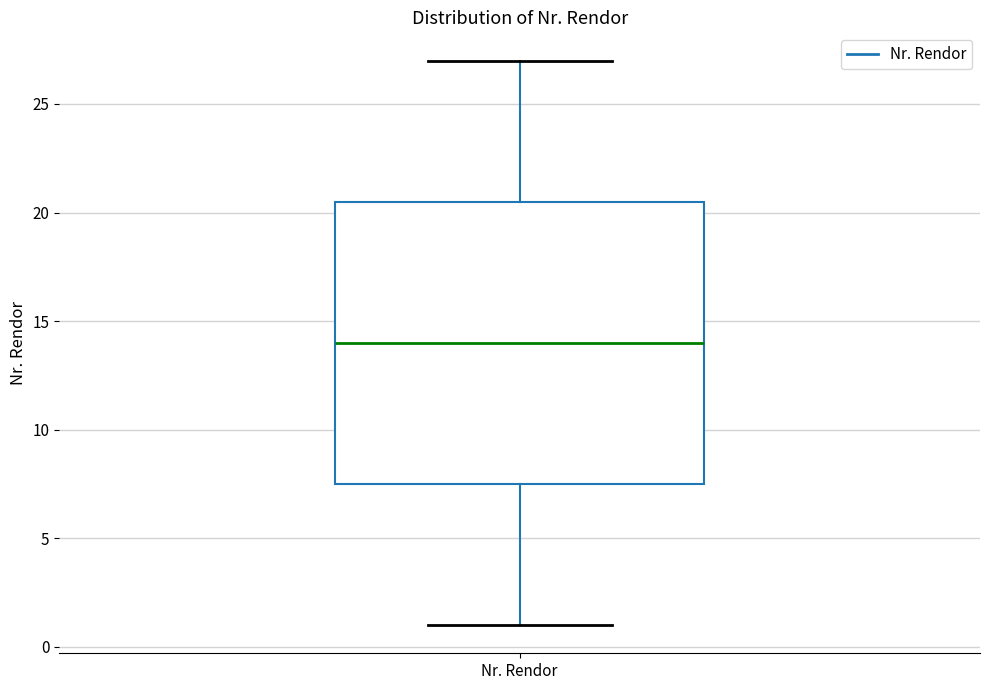

Transcribe this box plot: give where the median line is, the range the box spans, and where the two whiskers end, as read against the y-axis. The values are not printed on the chart, so give them approximately, as read against the axis.

median 14.0, box 7.5 to 20.5, whiskers 1.0 to 27.0